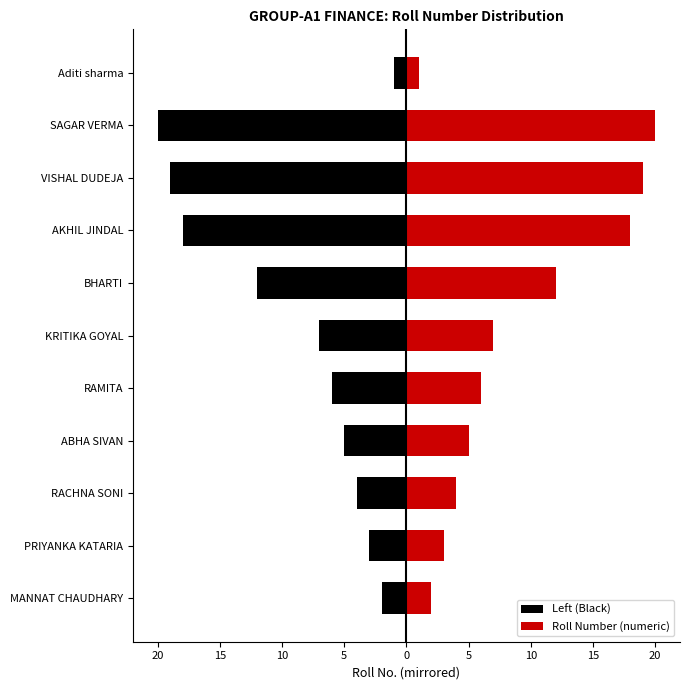

What are all the series names shown in the legend?

Left (Black), Roll Number (numeric)